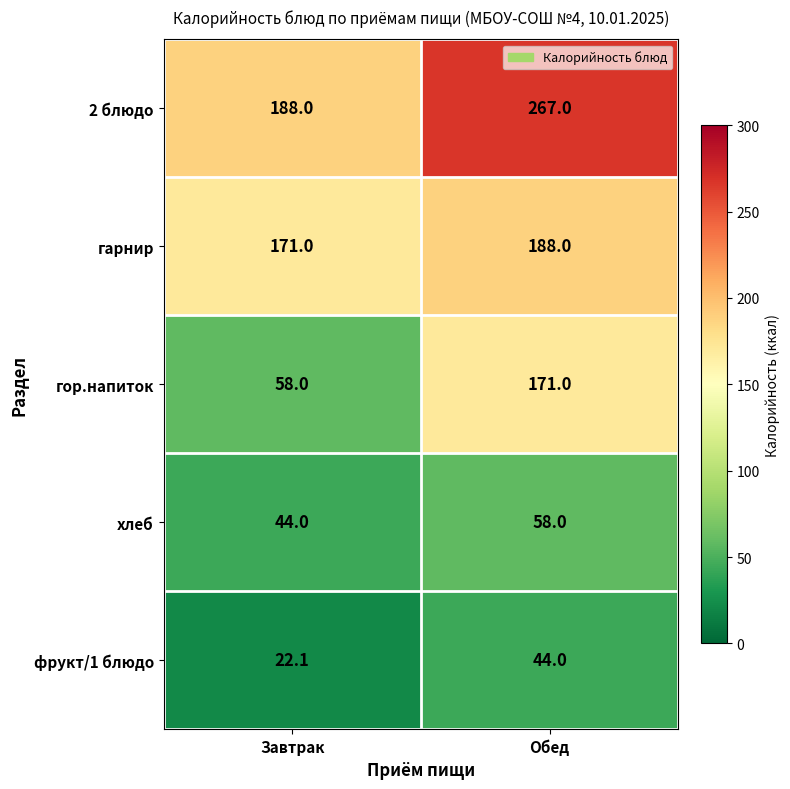

Which series changed the most between Завтрак and Обед?

гор.напиток